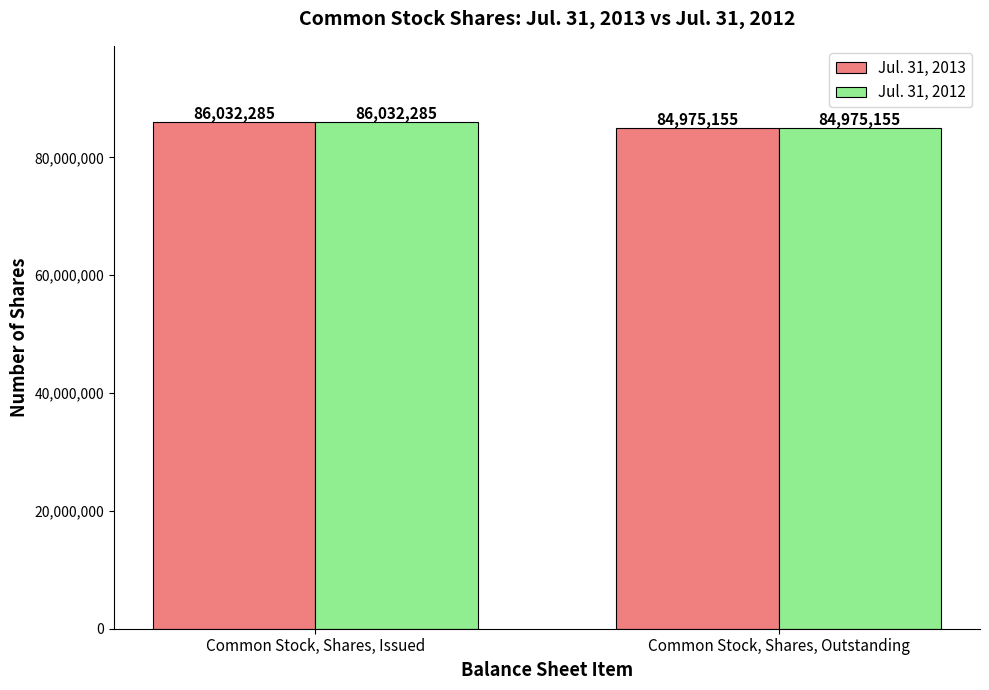

Reading right to left, extract all data points from this chart.

Jul. 31, 2013: 84975155	86032285
Jul. 31, 2012: 84975155	86032285